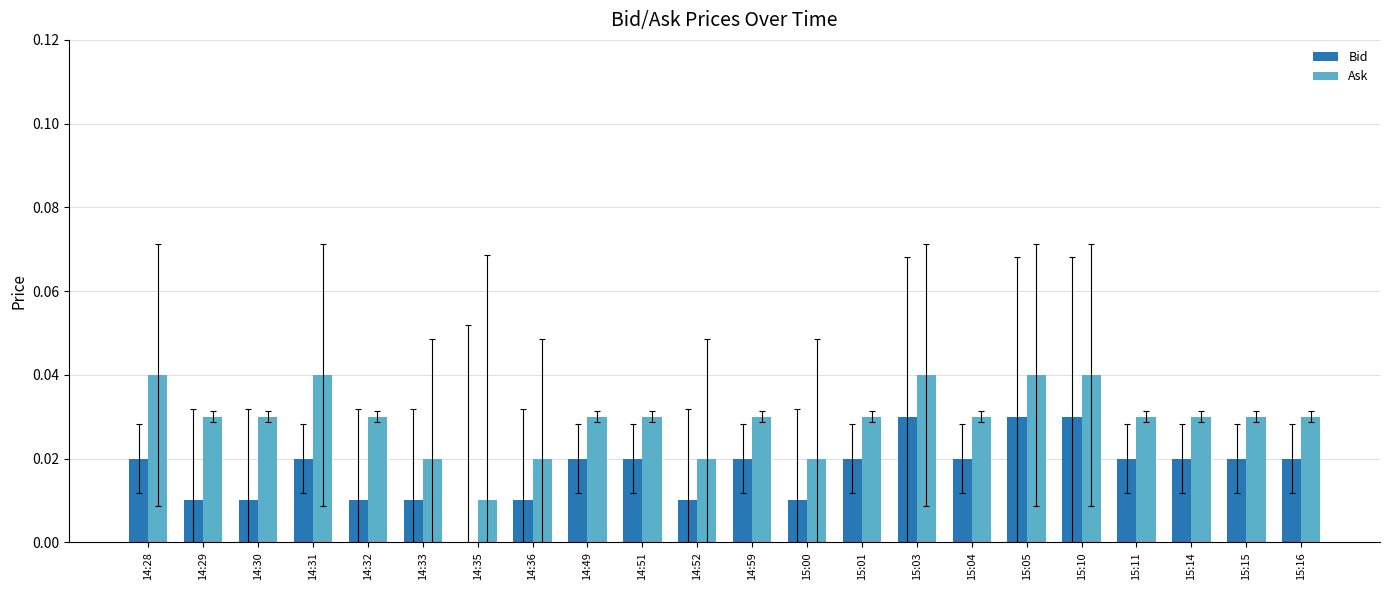

Count the Bid values in the range 0 to 1.

22